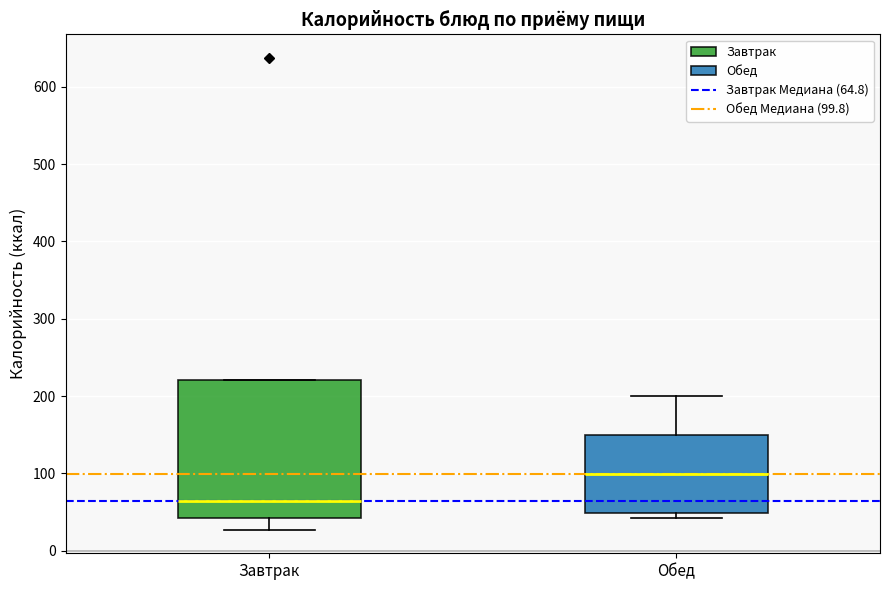

Where is the lower edge of the box for Завтрак on the y-axis? The values are not printed on the chart, so give them approximately, as read against the axis.

40